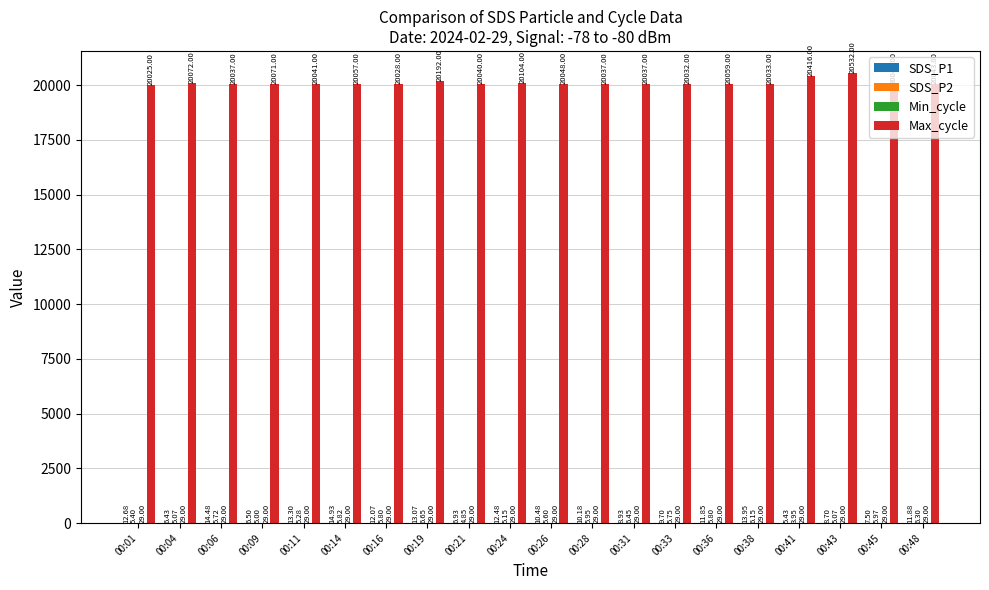

Which series has the largest total across all categories?

Max_cycle